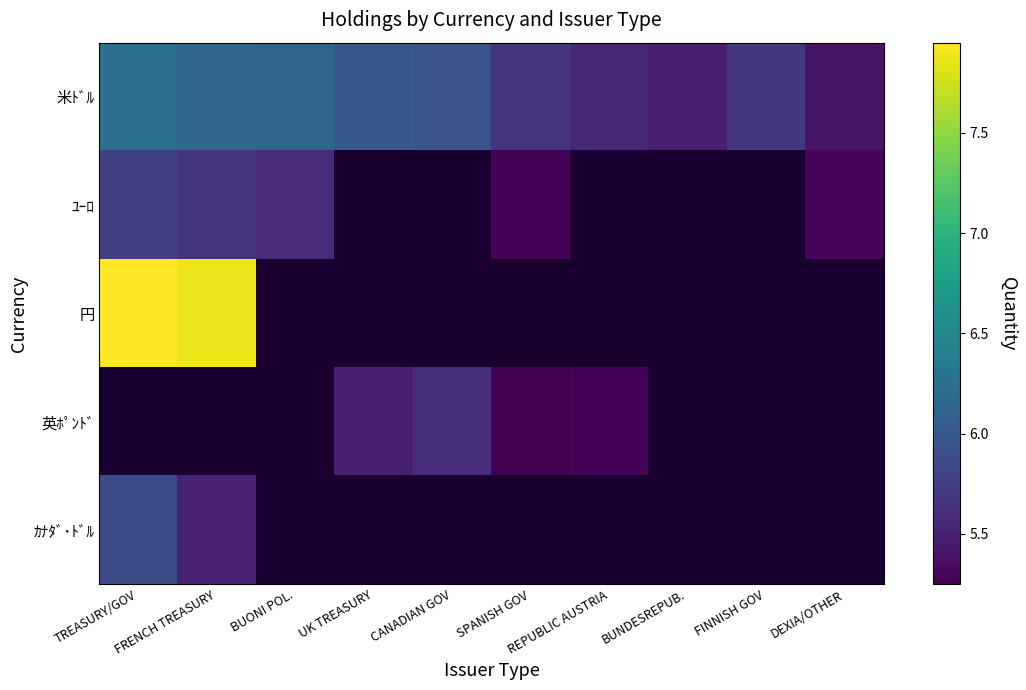

Between CANADIAN GOV and BUNDESREPUB., which series saw the biggest shift?

米ﾄﾞﾙ